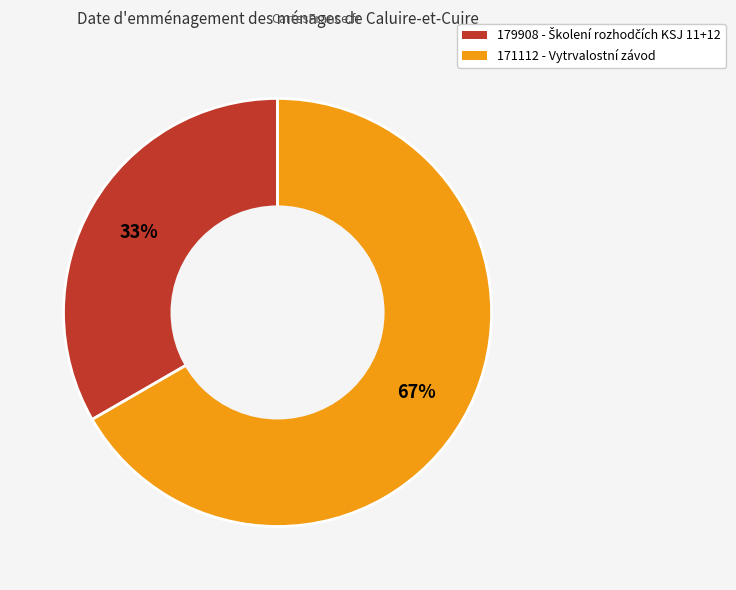

True or false: 171112 - Vytrvalostní závod accounts for 67% of the total.

True